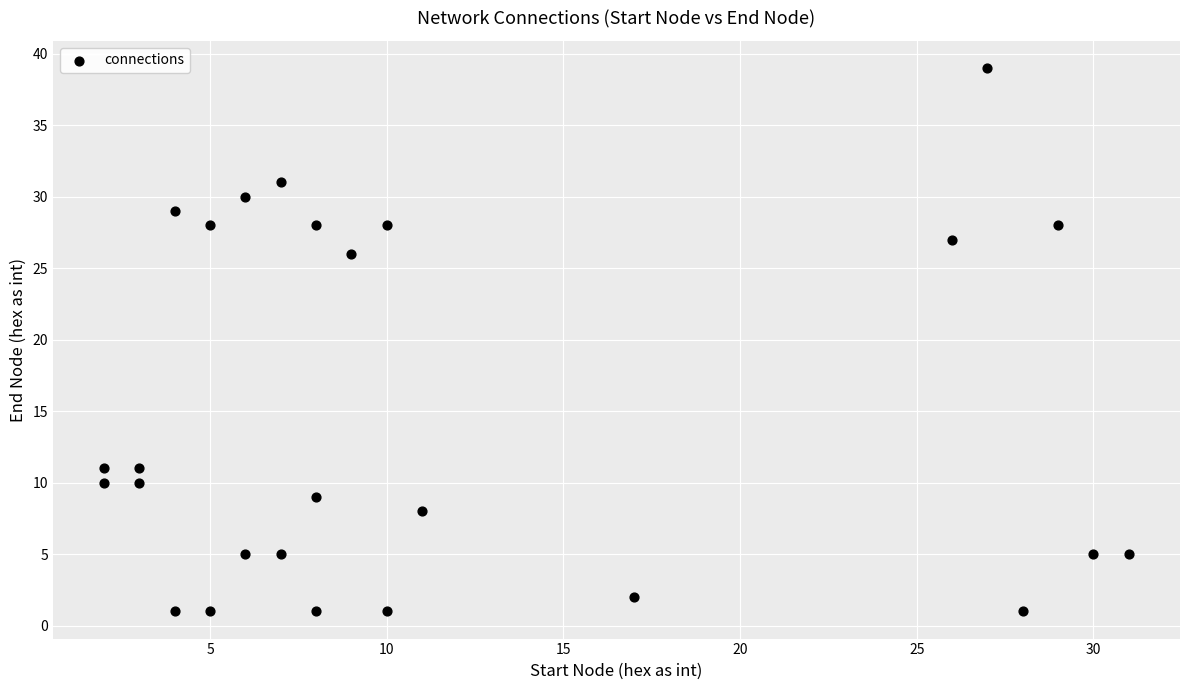

What is the range of X values (max minus min)?

29